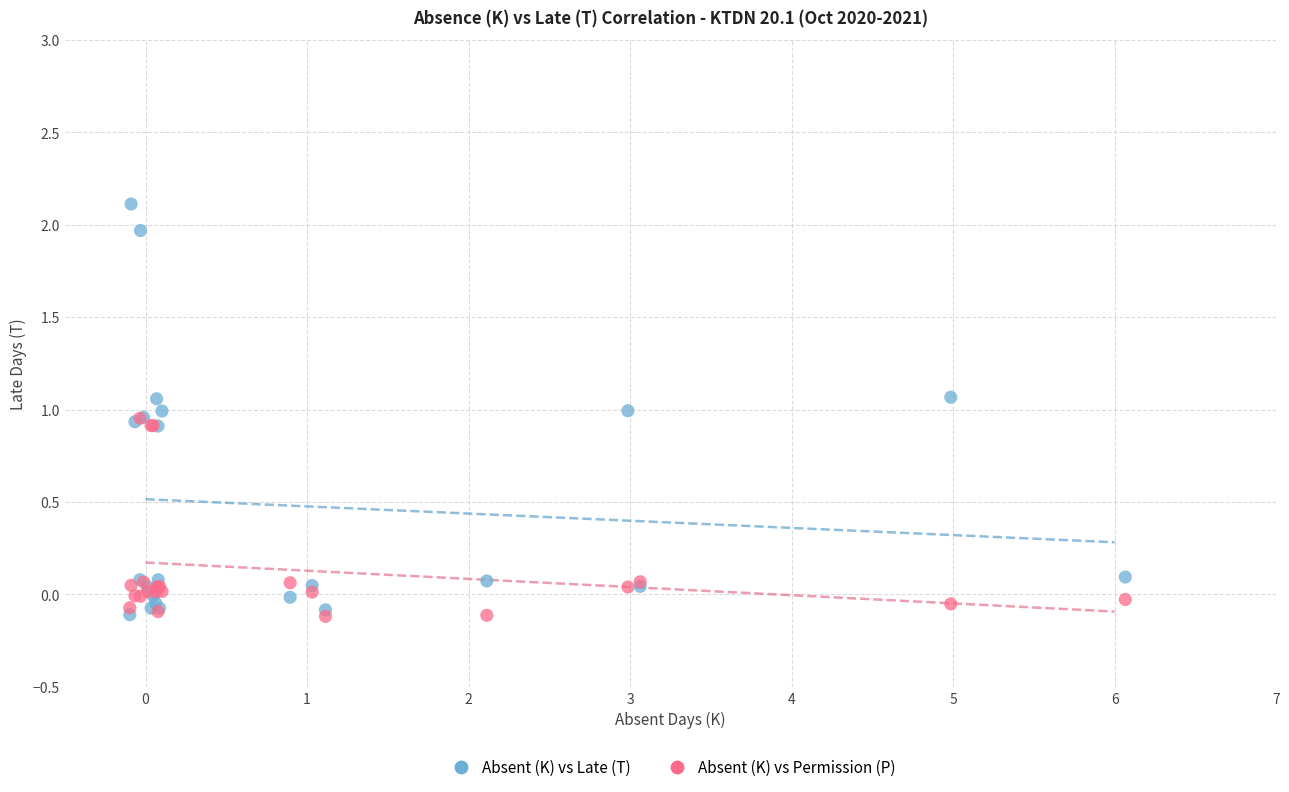

What are all the series names shown in the legend?

Absent (K) vs Late (T), Absent (K) vs Permission (P)